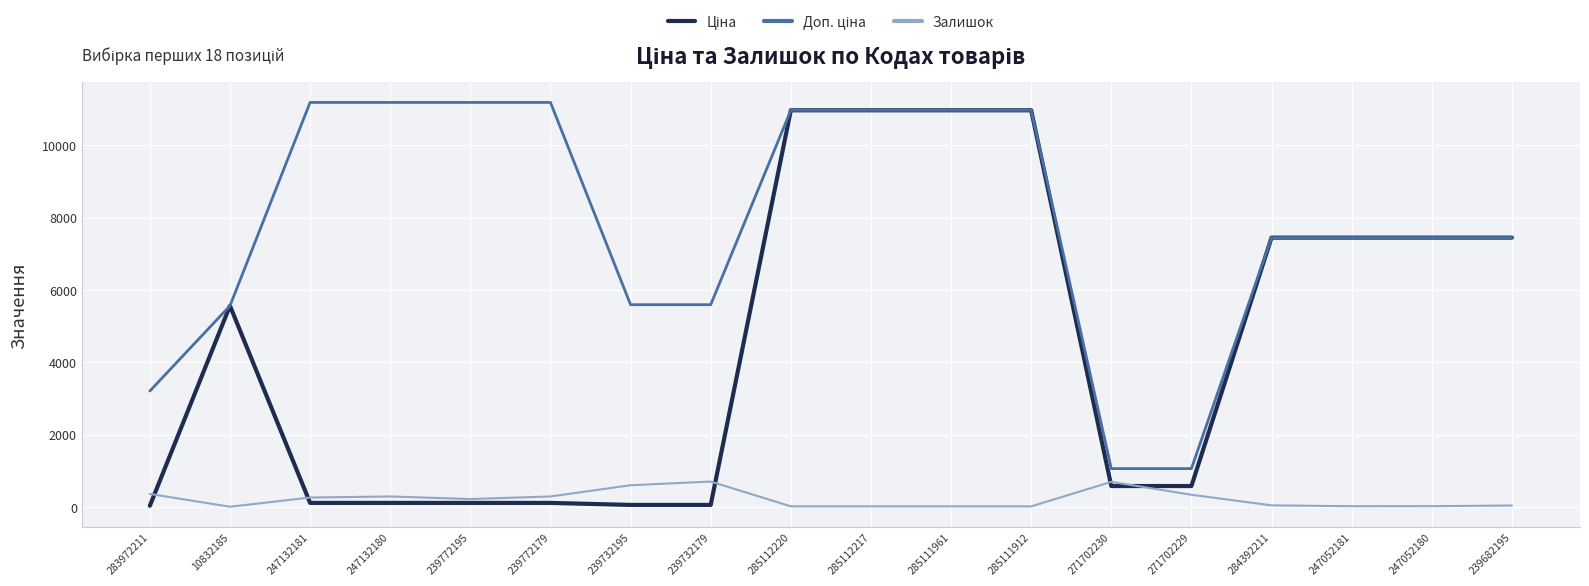

What is the maximum value for Залишок?

702.0